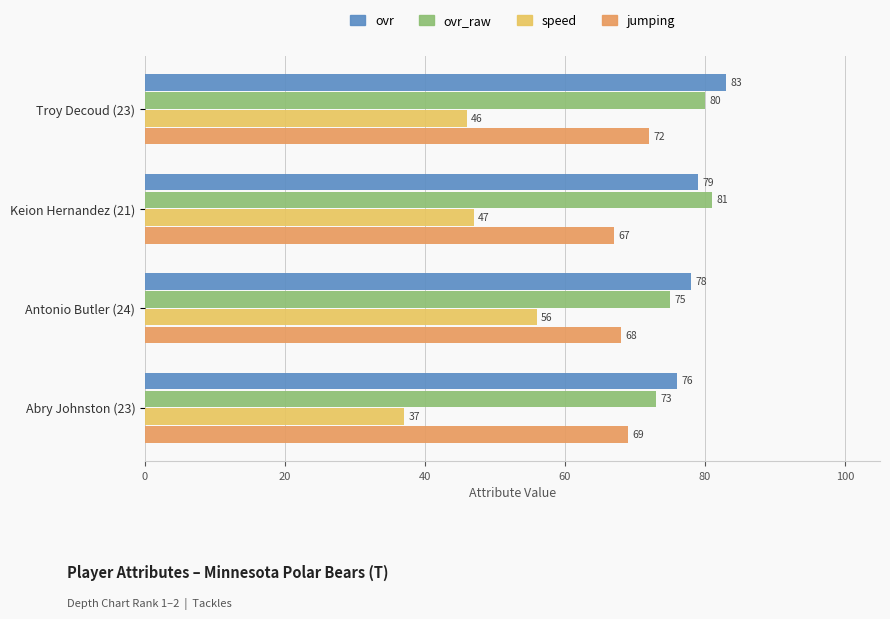

Which series has the largest range (max minus min)?

speed